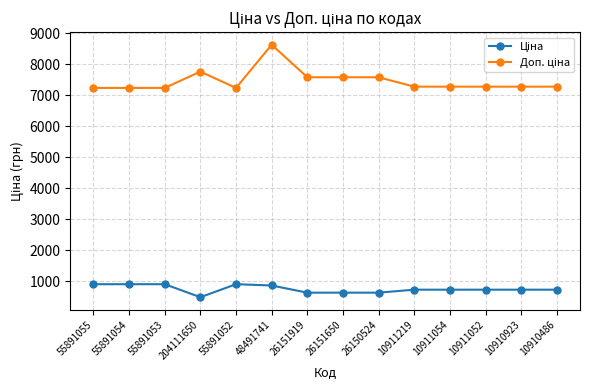

What is the difference between the highest and lowest values at 55891053?

6332.5